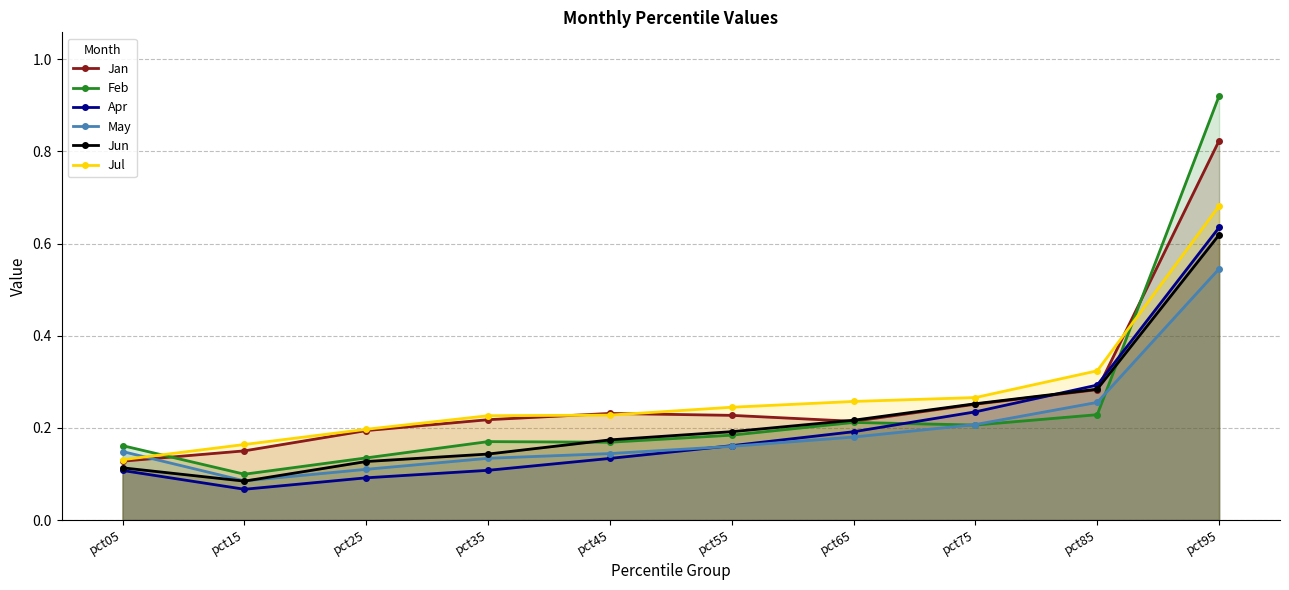

Which series ends up on top after the final intersection of Apr and Jan?

Jan